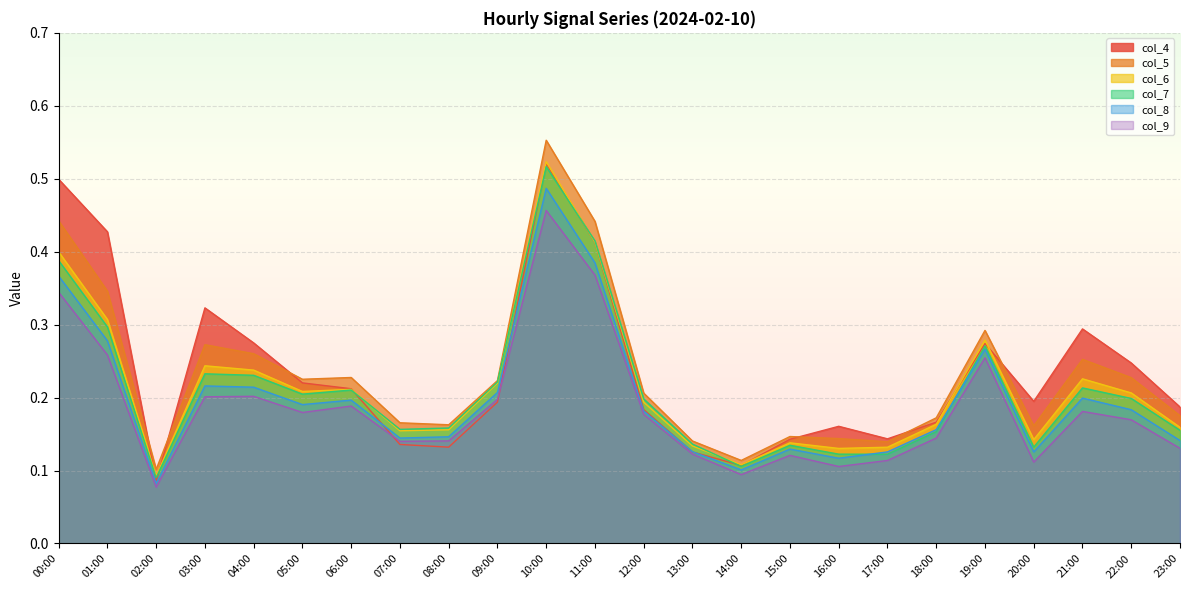

What is the label of the 14th point from the left?

13:00